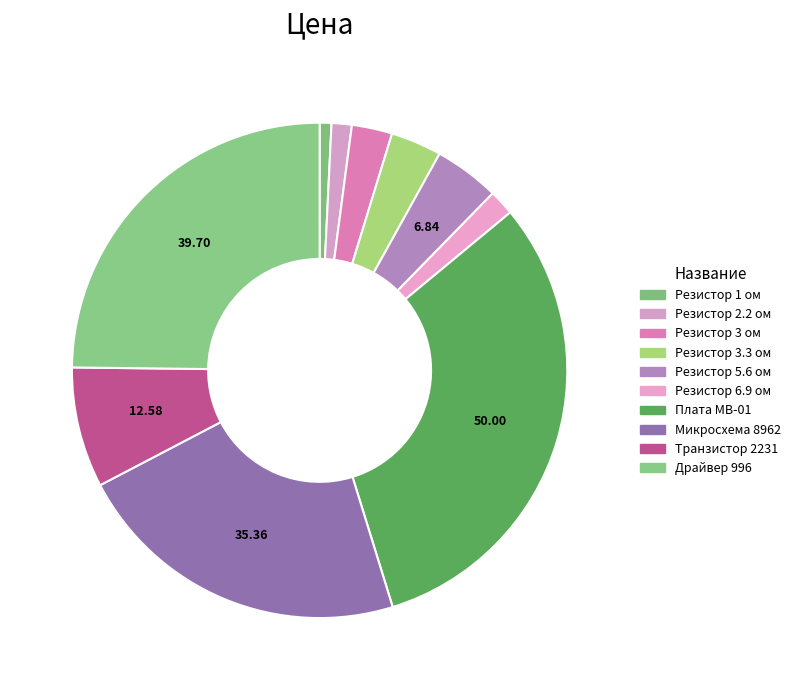

What portion of the pie excludes Резистор 3.3 ом?

96.7%